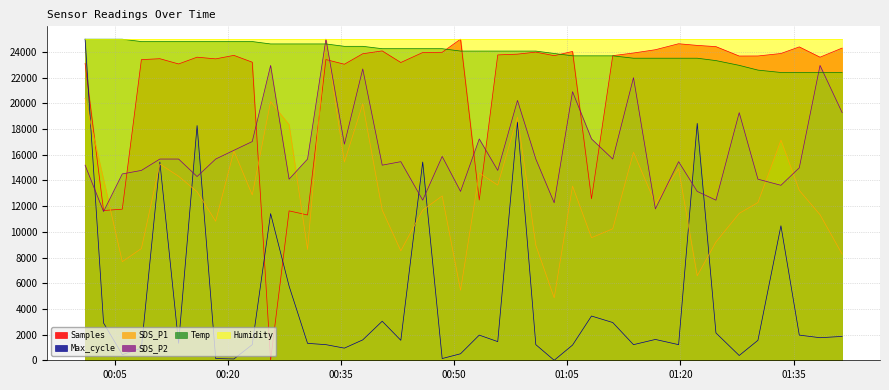

What is the minimum value for SDS_P2?

11580.4